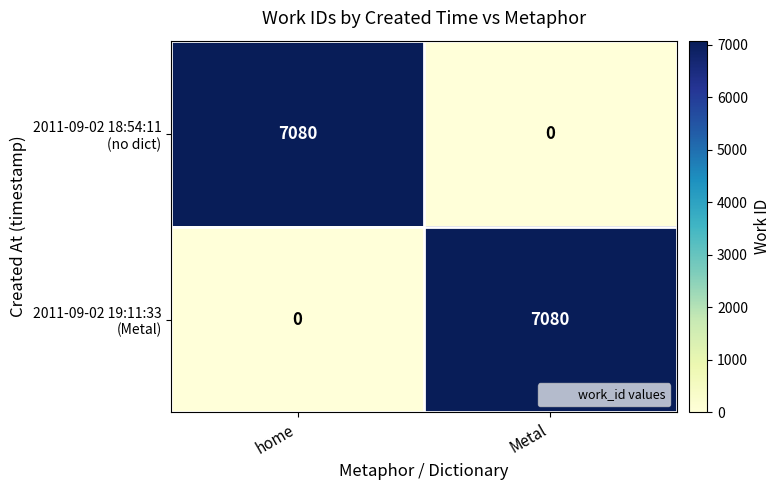

What is the total value across all series at home?

7080